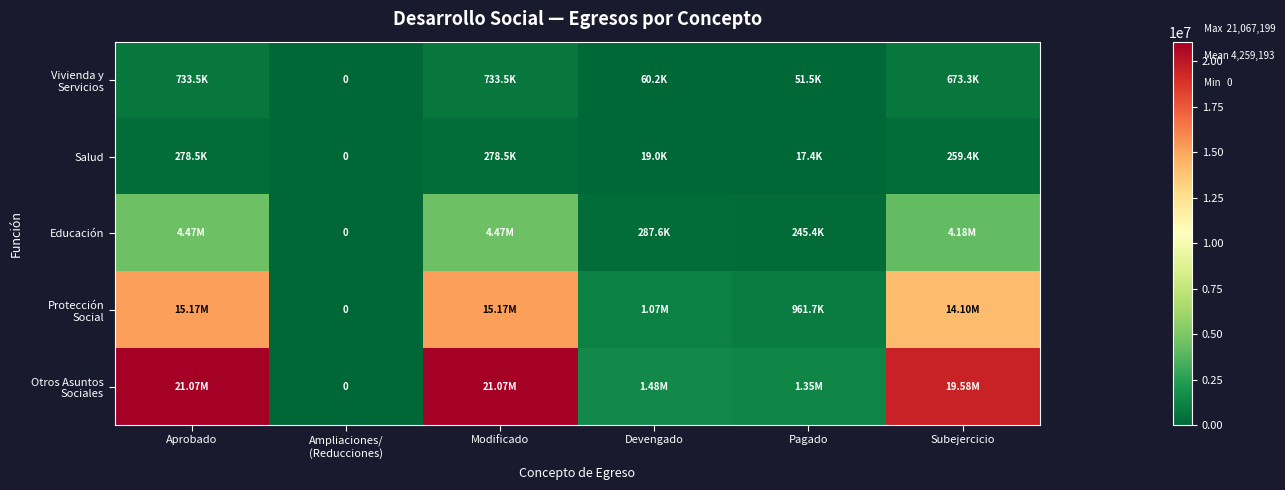

The Salud series shows 457335.8 at Aprobado. True or false?

False